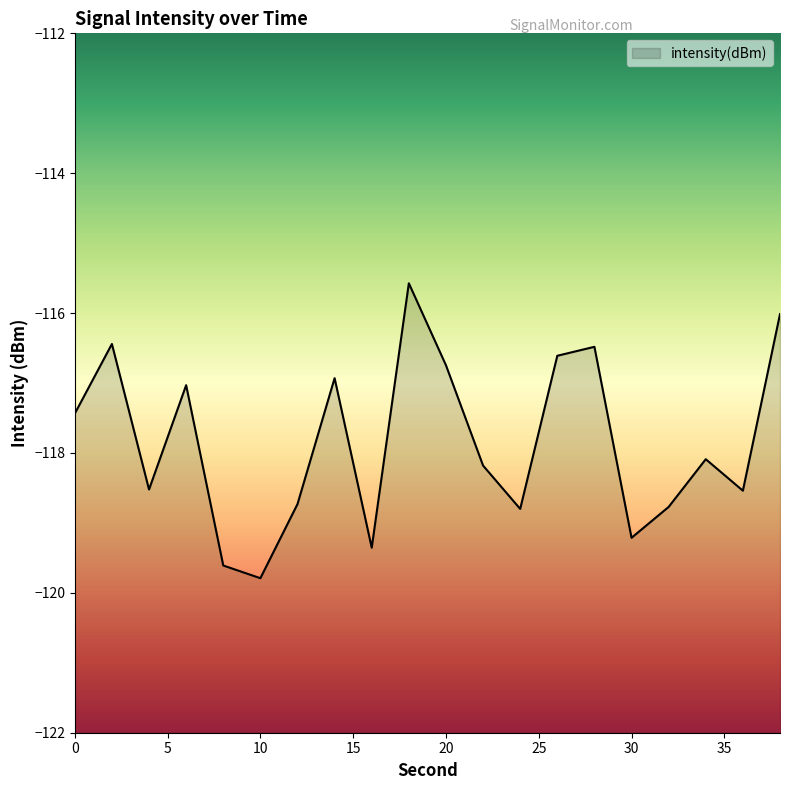

What is the smallest value displayed?

-119.8